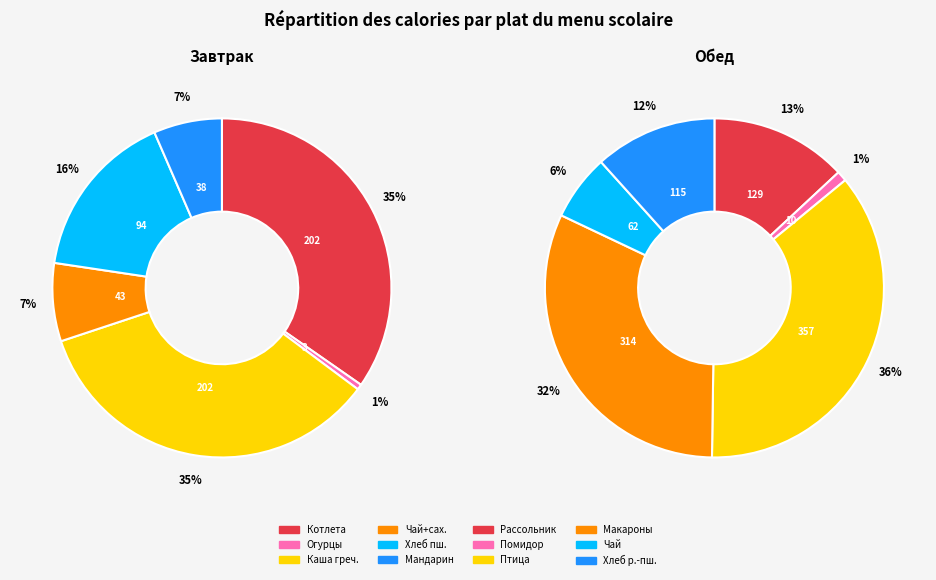

How many slices are in this pie chart?

12